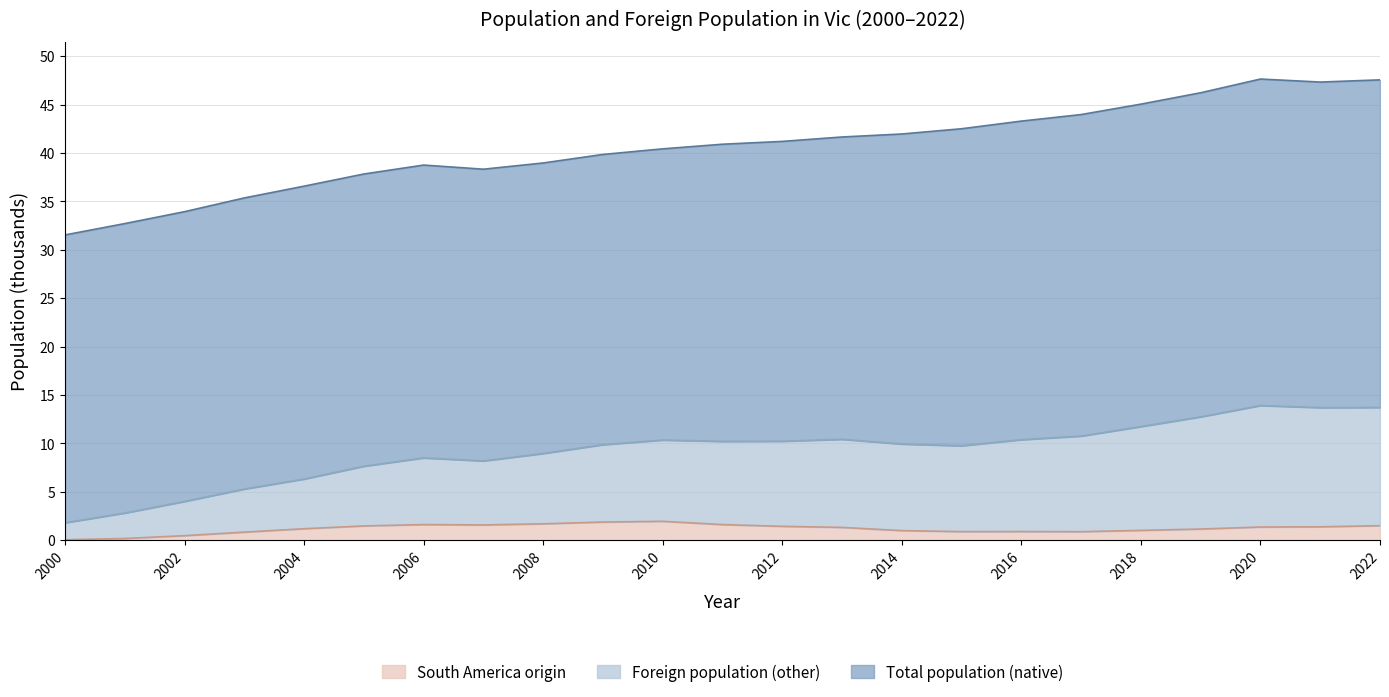

Is the value of Total population at 2012 greater than the value of Foreign population at 2014?

Yes